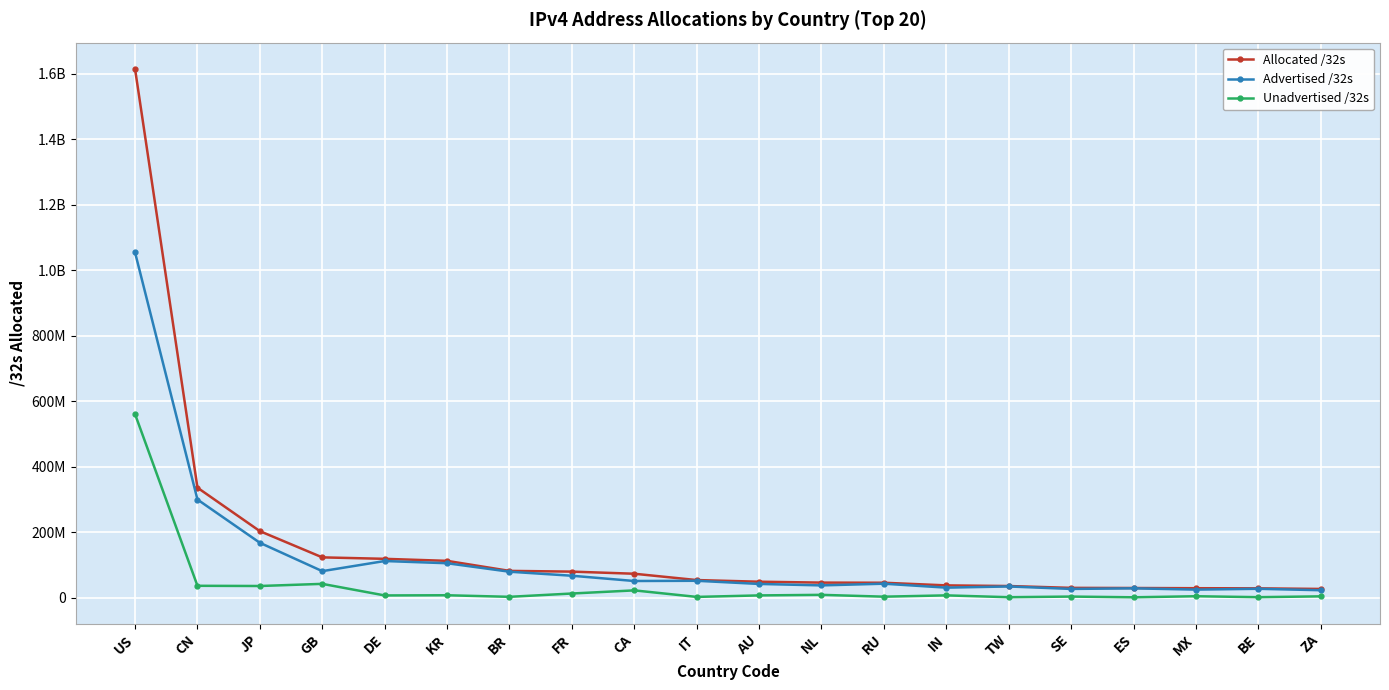

What position from the right is US?

20